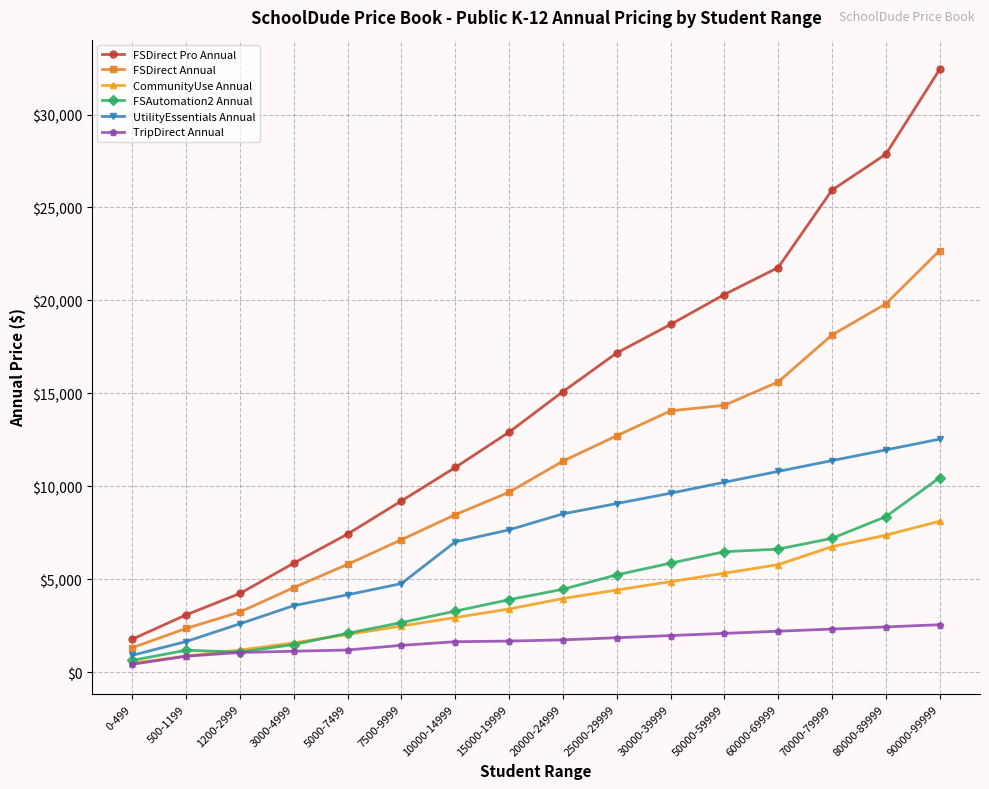

The FSDirect Pro Annual series shows 27865.0 at 80000-89999. True or false?

True